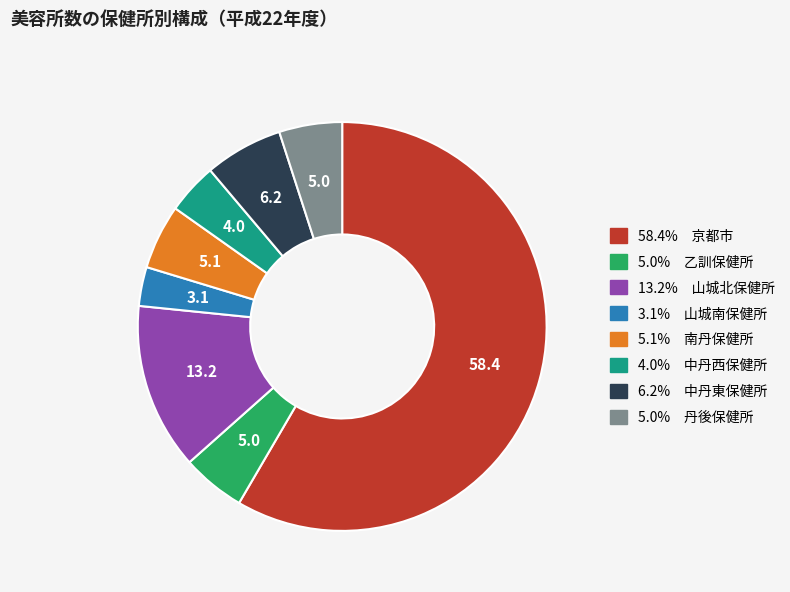

How many segments does this pie chart have?

8